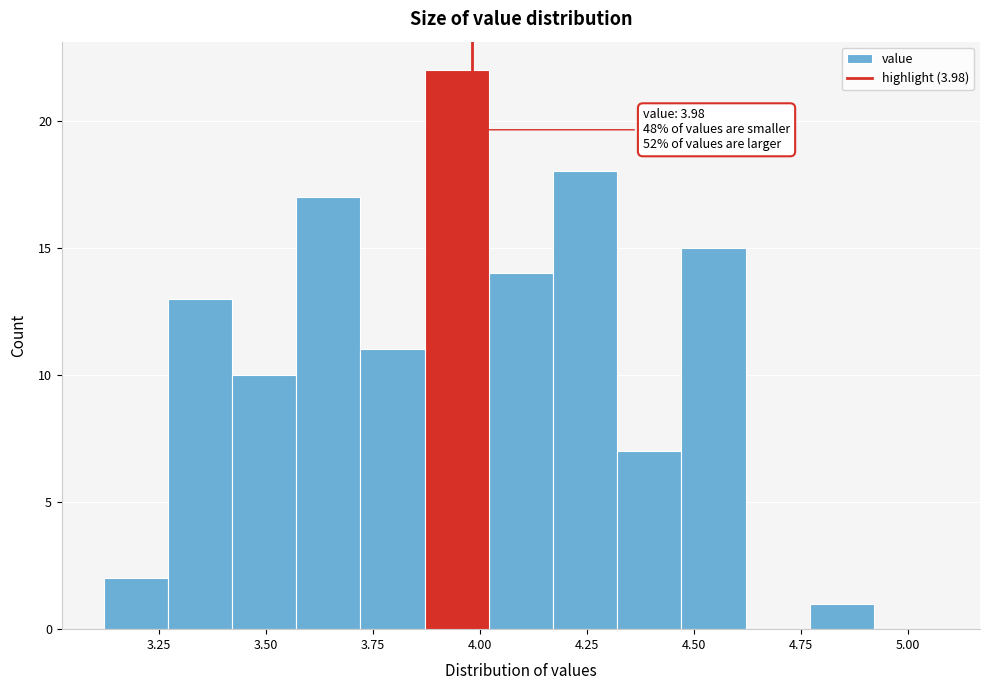

Read against the x-axis, roughly where is the centre of the tallest bar?

3.95